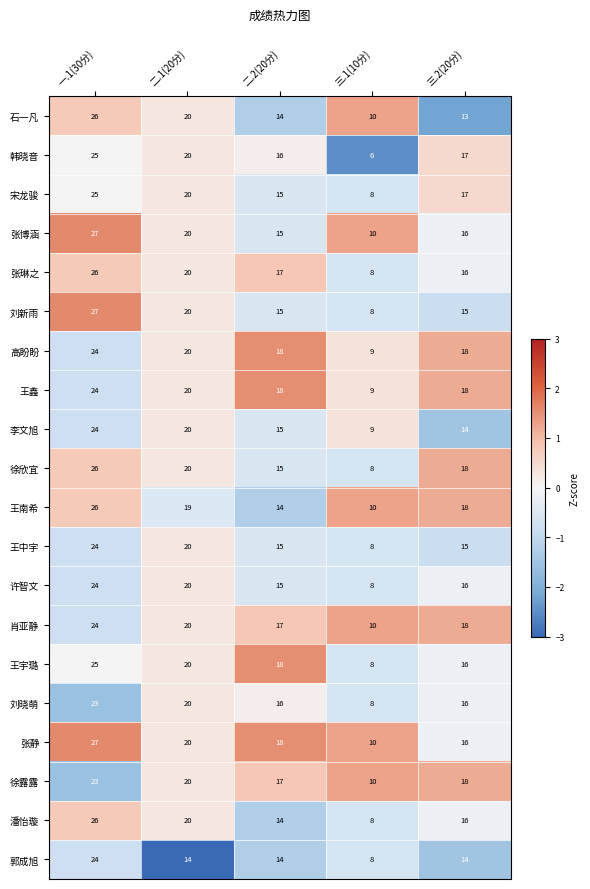

True or false: 李文旭 has a value of 15 at 三.1(10分).

False